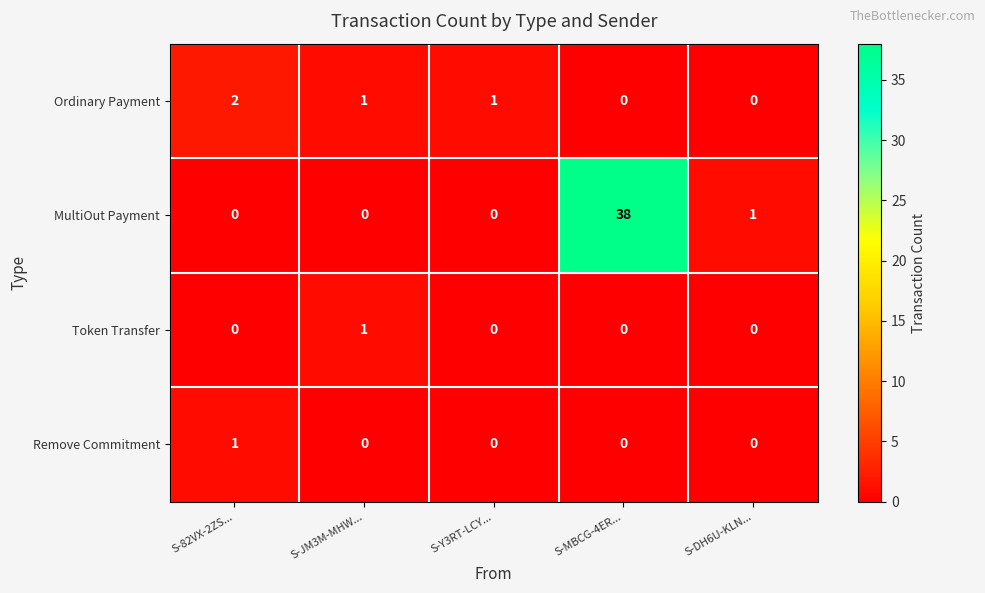

Which series changed the most between S-JM3M-MHW... and S-MBCG-4ER...?

MultiOut Payment